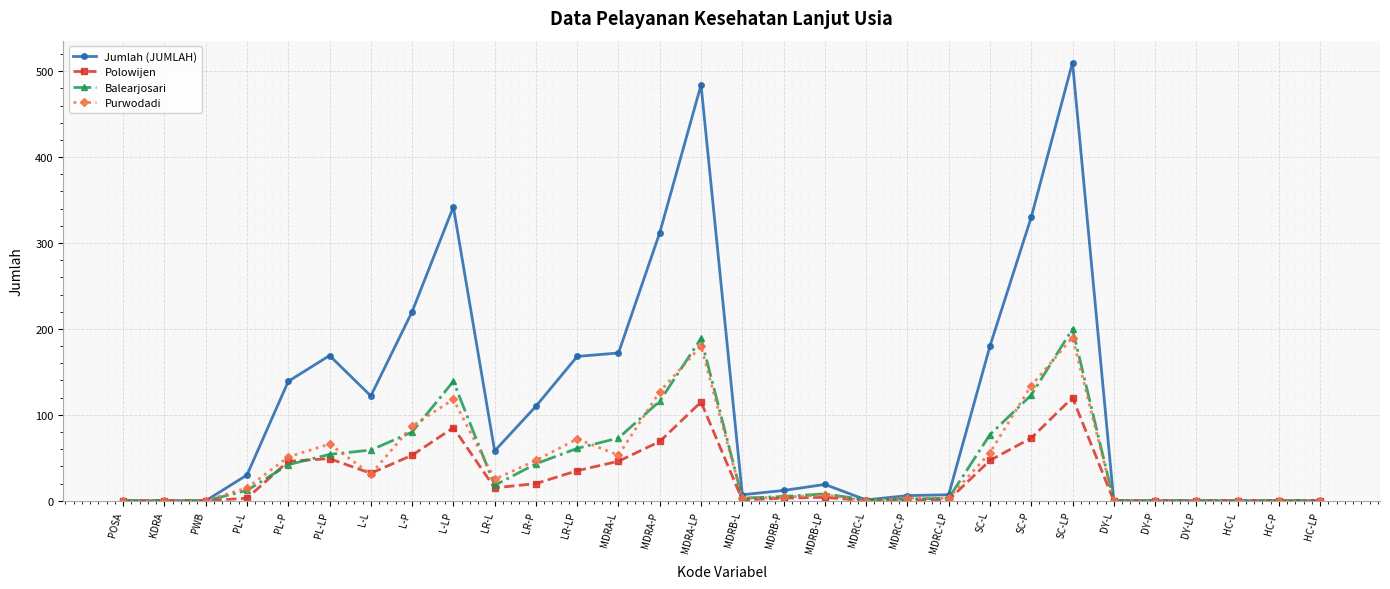

Which series has the largest range (max minus min)?

Jumlah (JUMLAH)